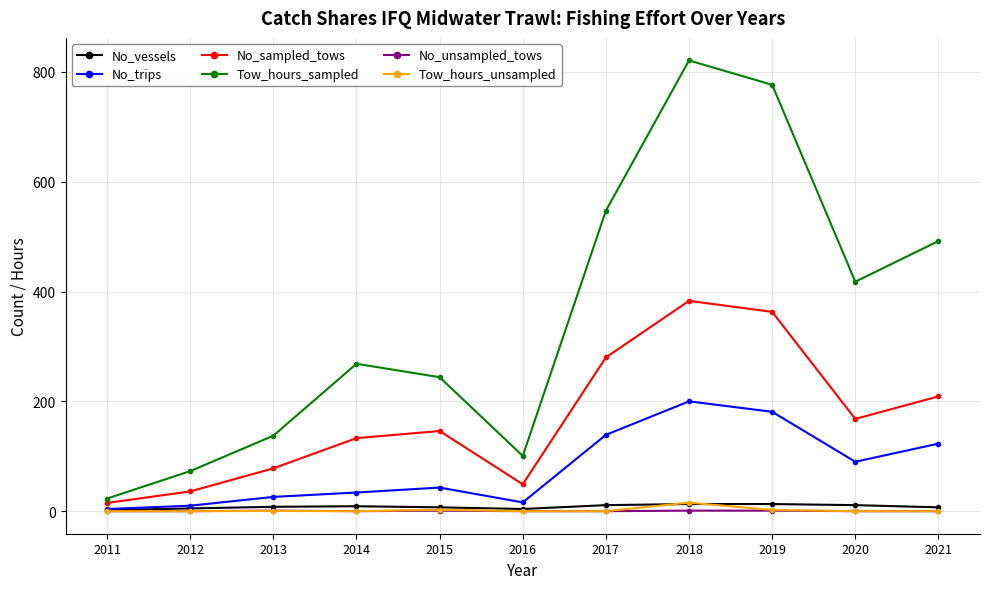

How many values in the No_sampled_tows series are below 146?

5